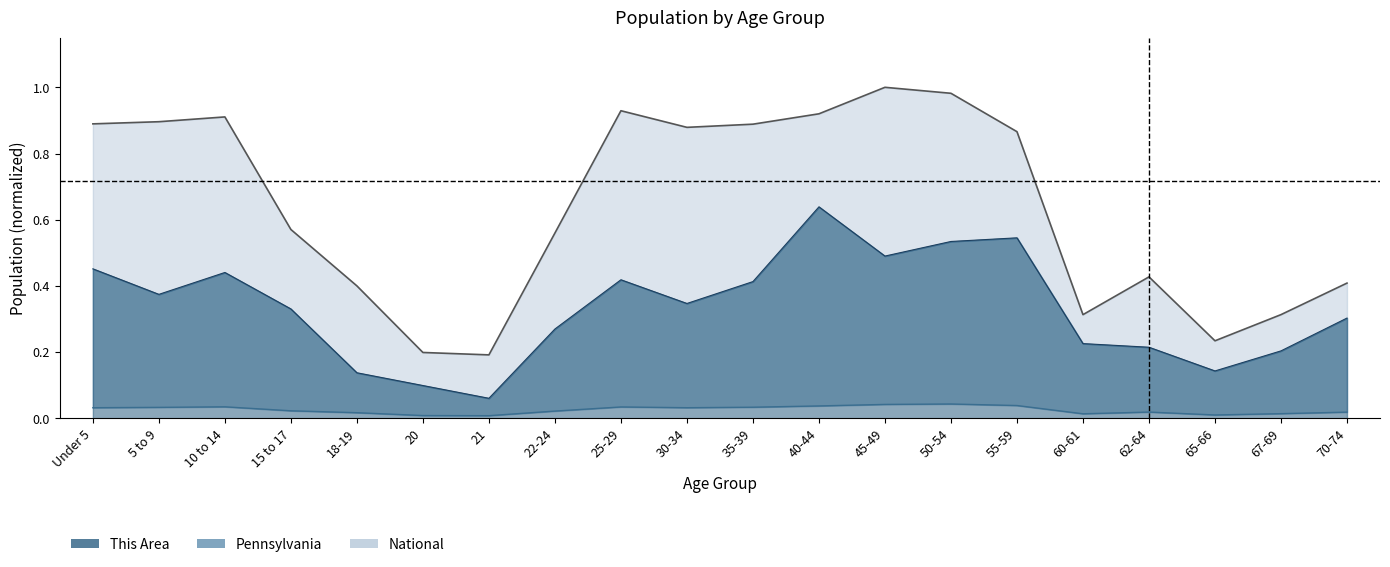

What is the difference between the maximum and second lowest values in the National series?

0.8